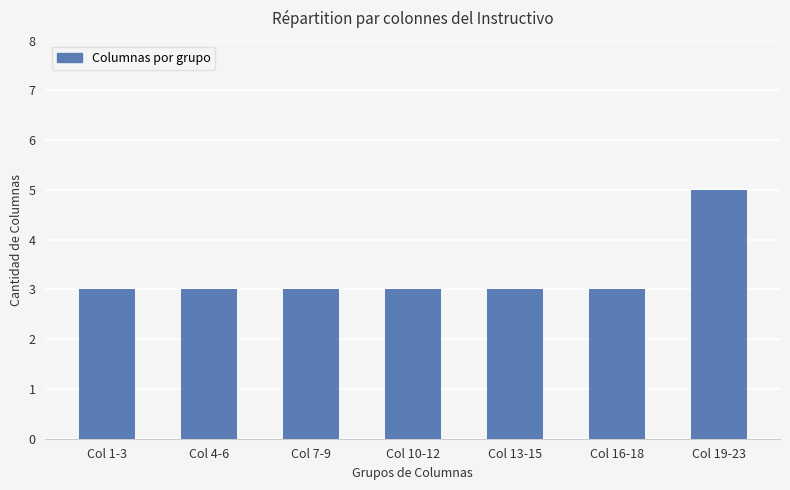

True or false: the data shows 1 at Col 10-12.

False